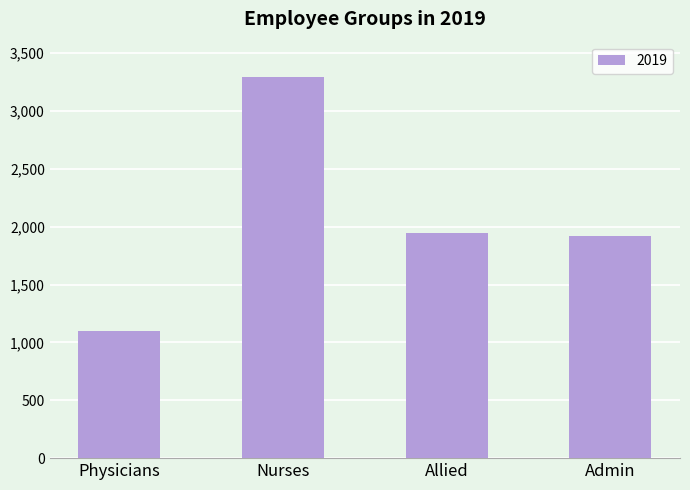

What is the ratio of the value at Physicians to the value at Nurses?

0.3